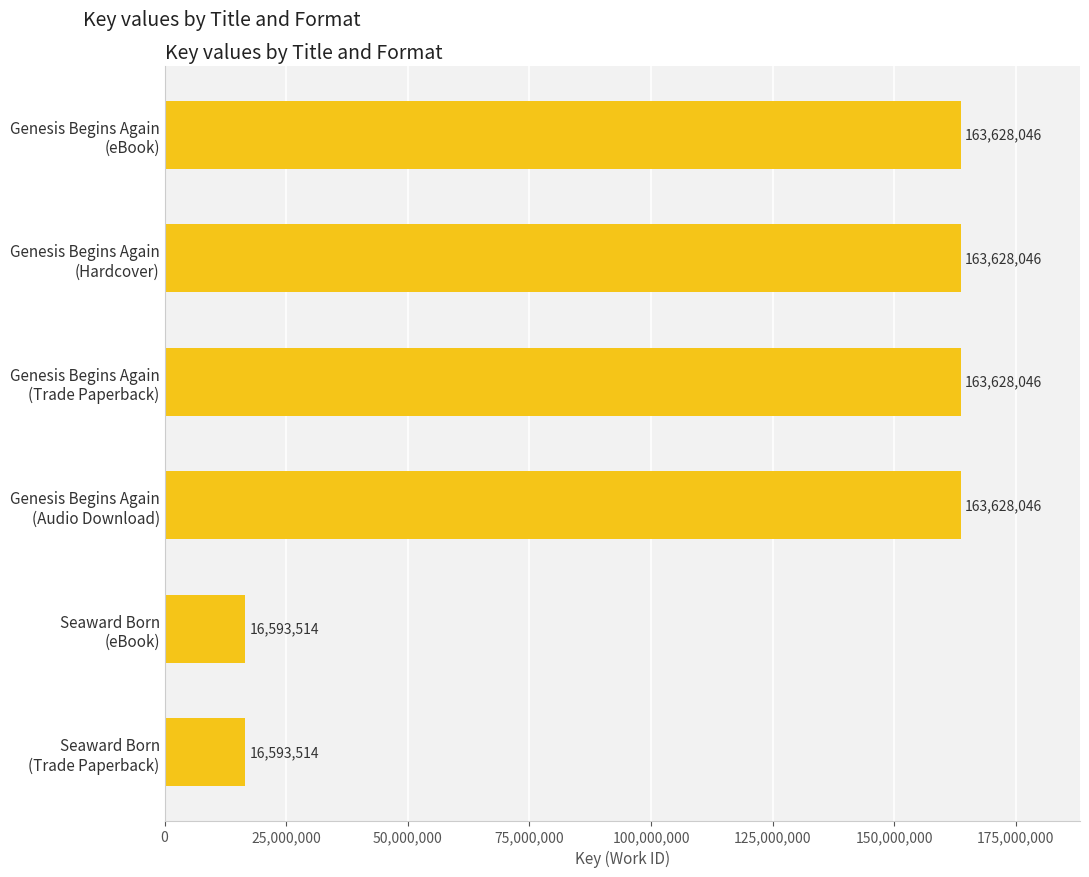

What is the difference between the maximum and second lowest values?

147034532